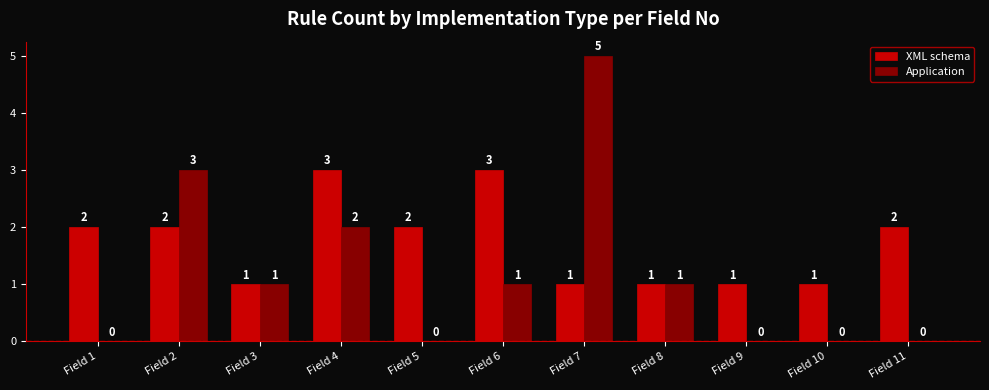

Where is Application nearest to the value 2?

Field 4